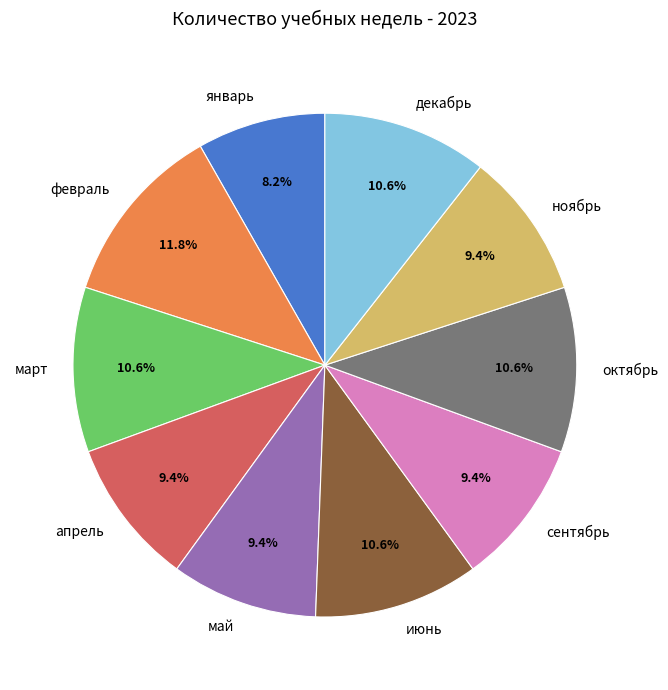

What is the smallest slice in the pie chart?

январь